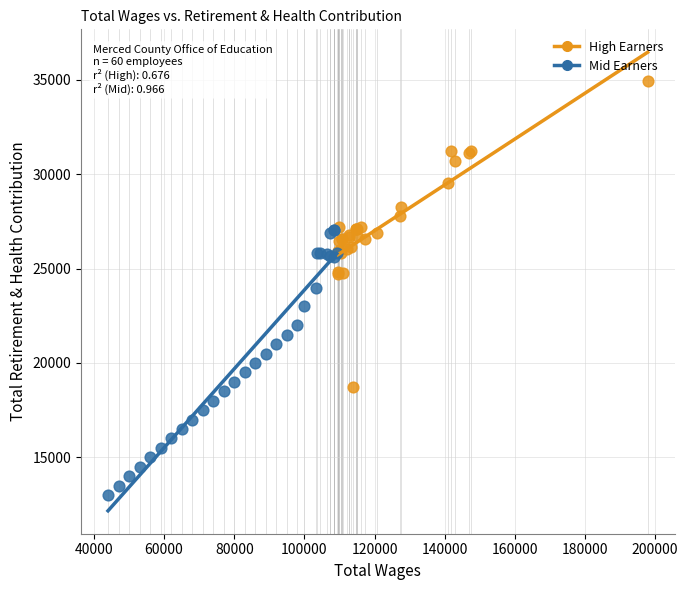

Which series has the largest Y range (max minus min)?

High Earners